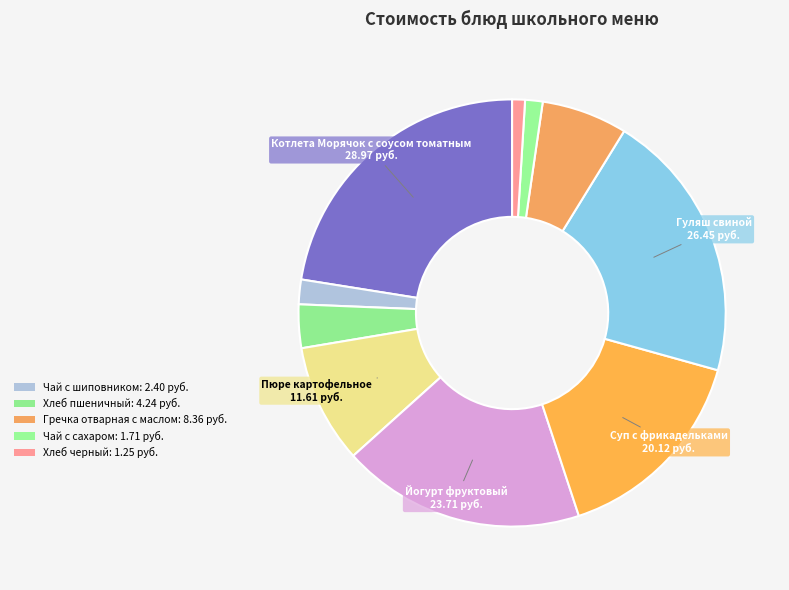

How many segments does this pie chart have?

10